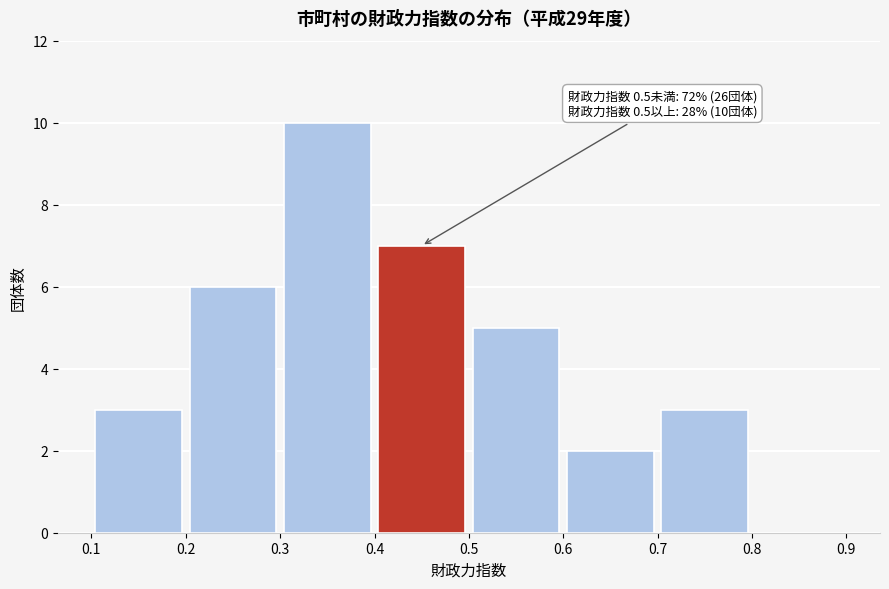

Which range on the x-axis has the tallest bar?

0.3 to 0.4